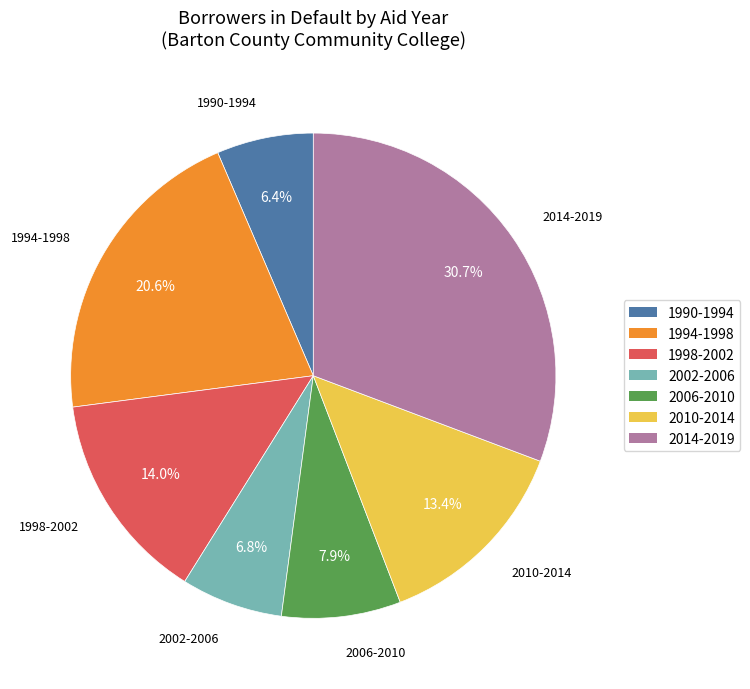

What percentage is NOT represented by 2002-2006?

93.2%